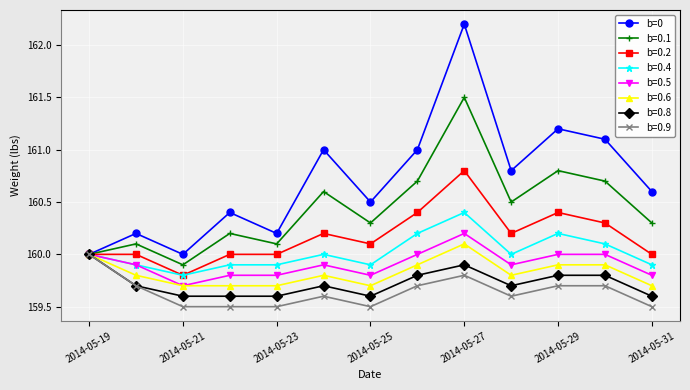

True or false: b=0.2 has more than 0 points higher than both neighbors.

True